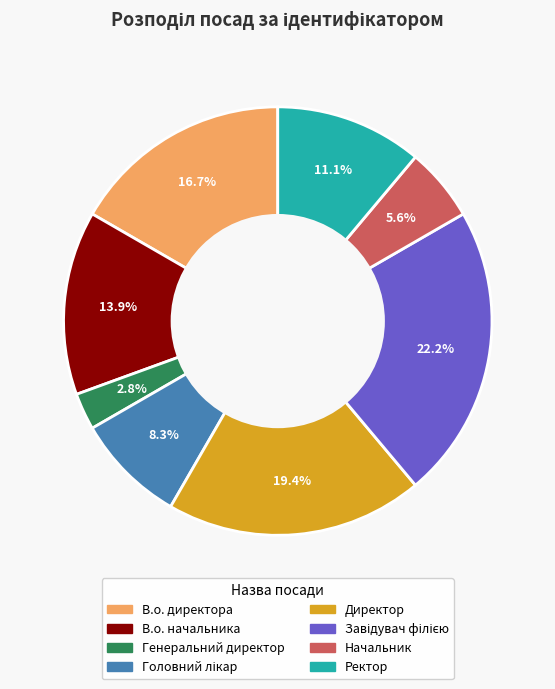

The Ректор slice represents 11% of the pie. True or false?

True